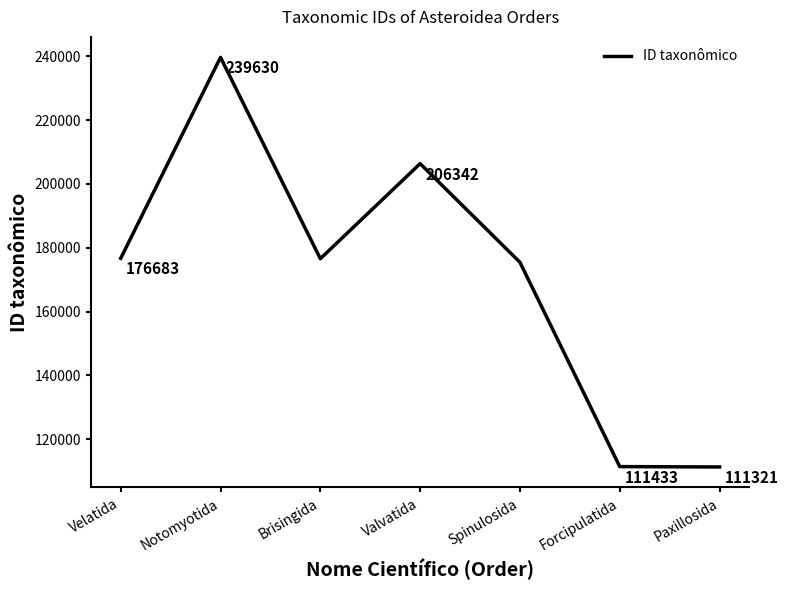

Does the chart display data point markers on the line(s)?

No